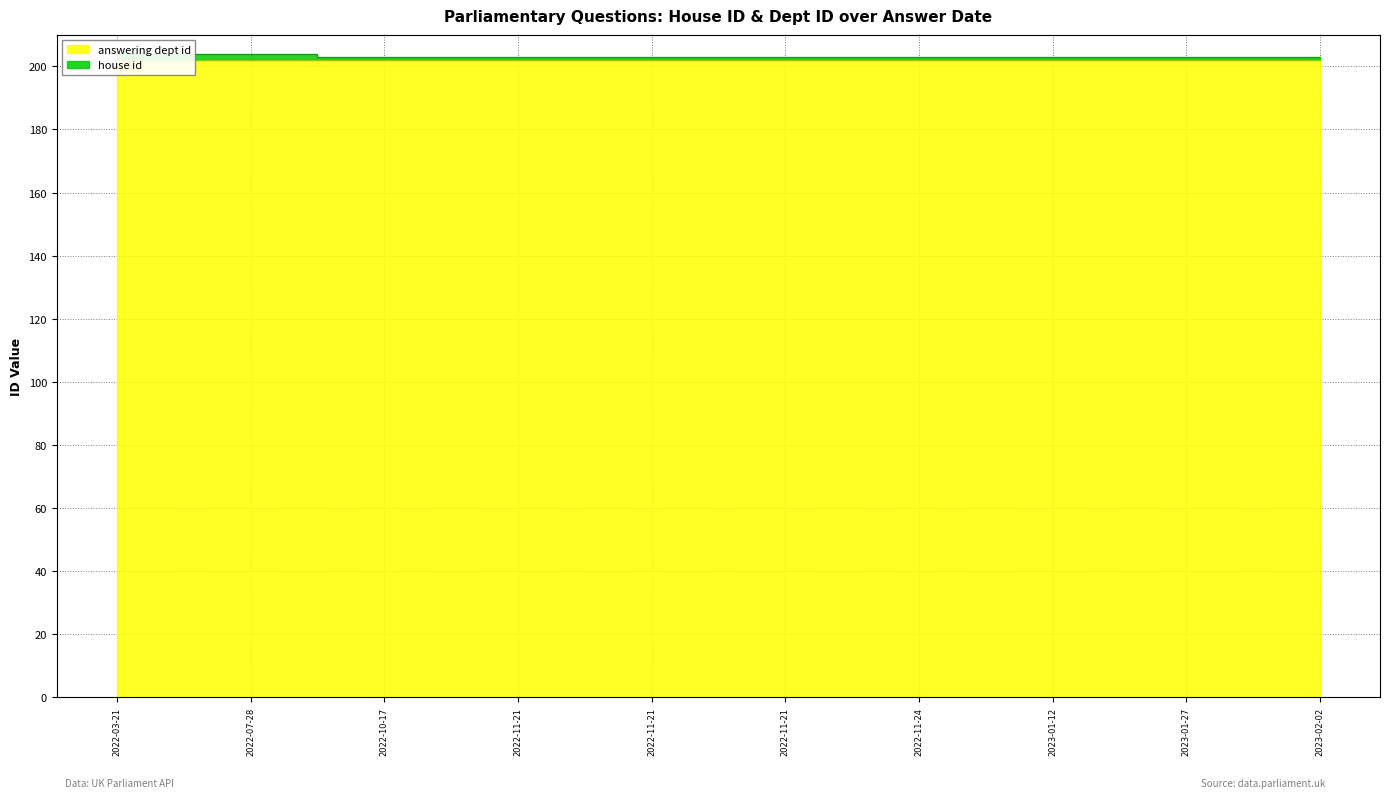

Which category has the lowest value across all series?

2022-10-17